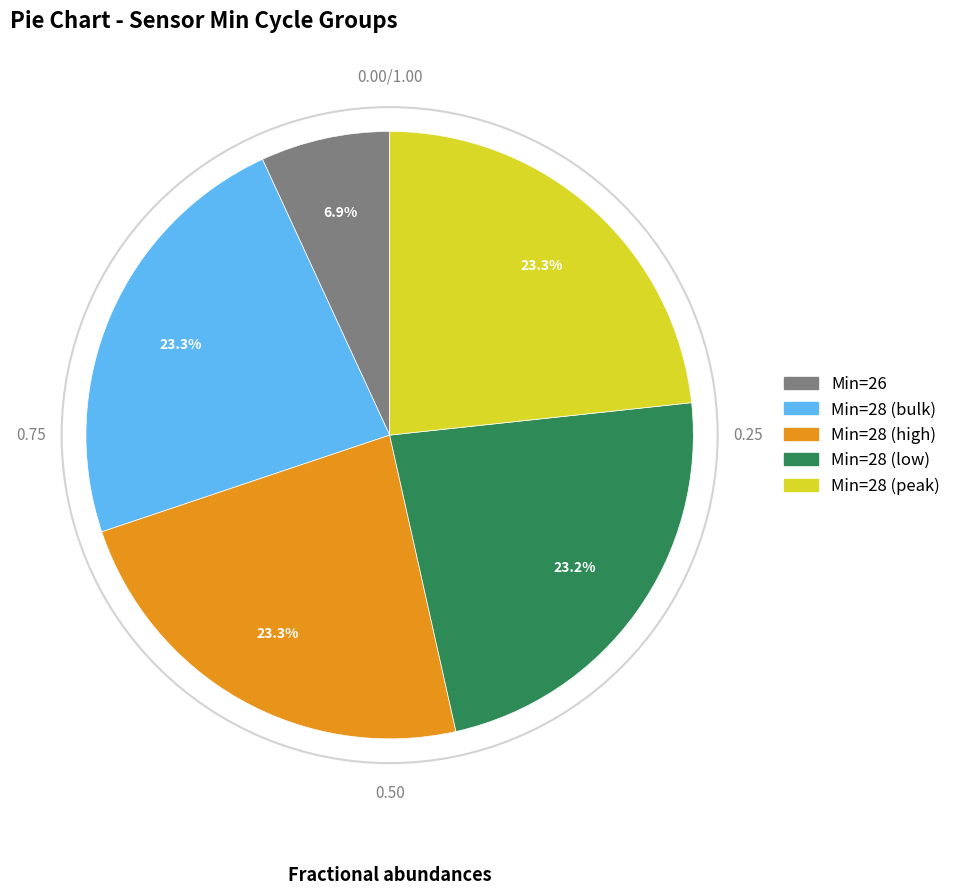

Is there a majority slice in this chart?

No